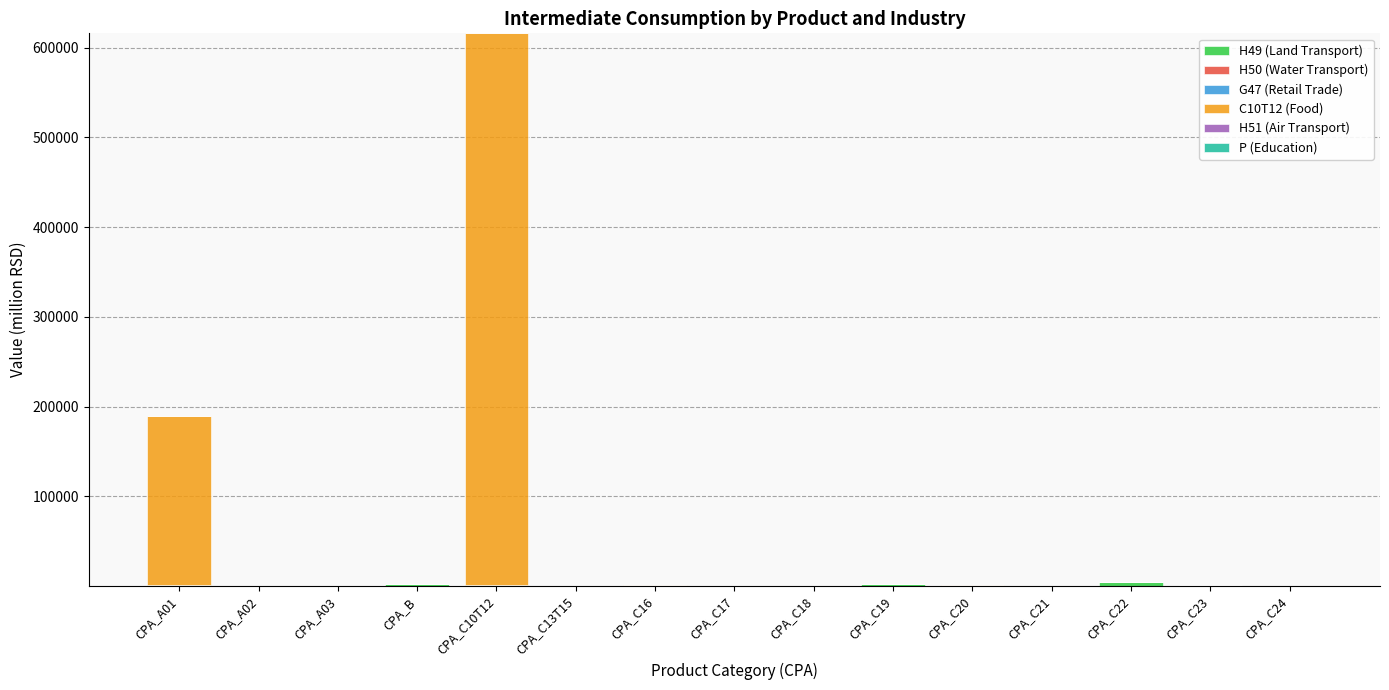

At which category is the sum across all series the highest?

CPA_C10T12